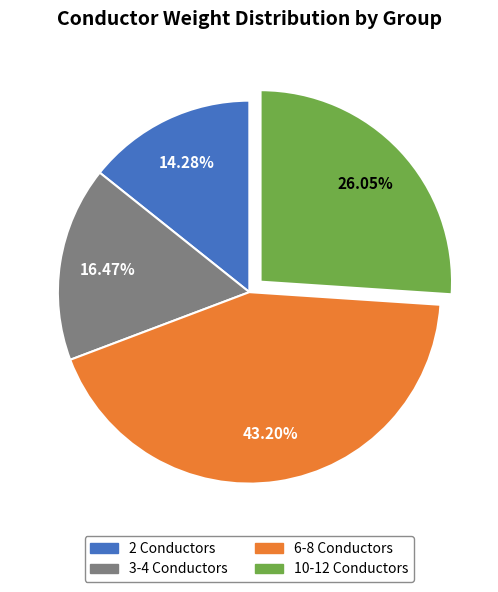

Is it true that 10-12 Conductors is 44% of the pie?

False